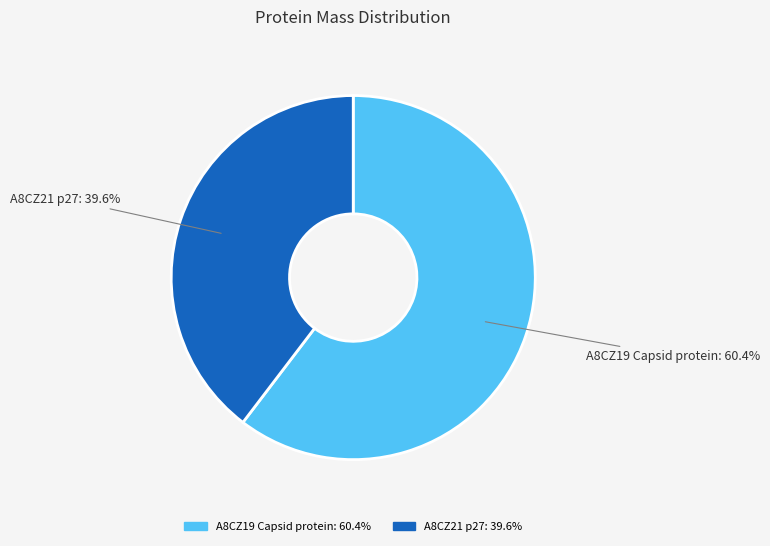

To the nearest percent, what percentage of the pie is A8CZ19 Capsid protein?

60%